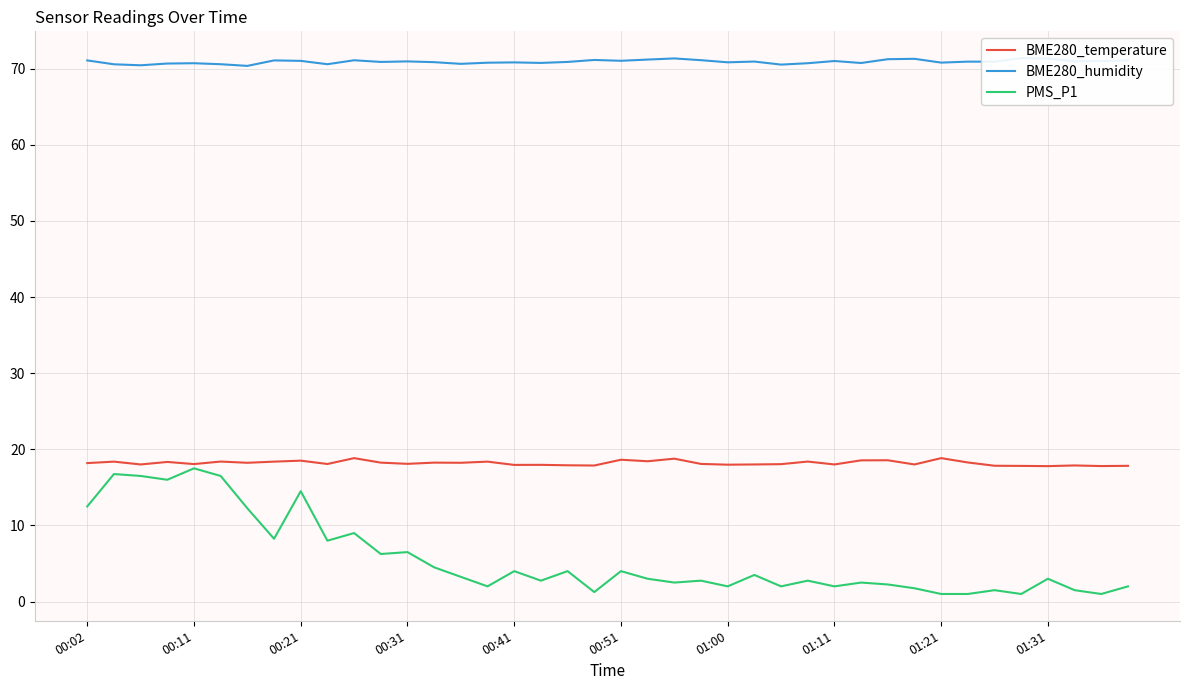

Between 25 and 37, which series saw the biggest shift?

PMS_P1